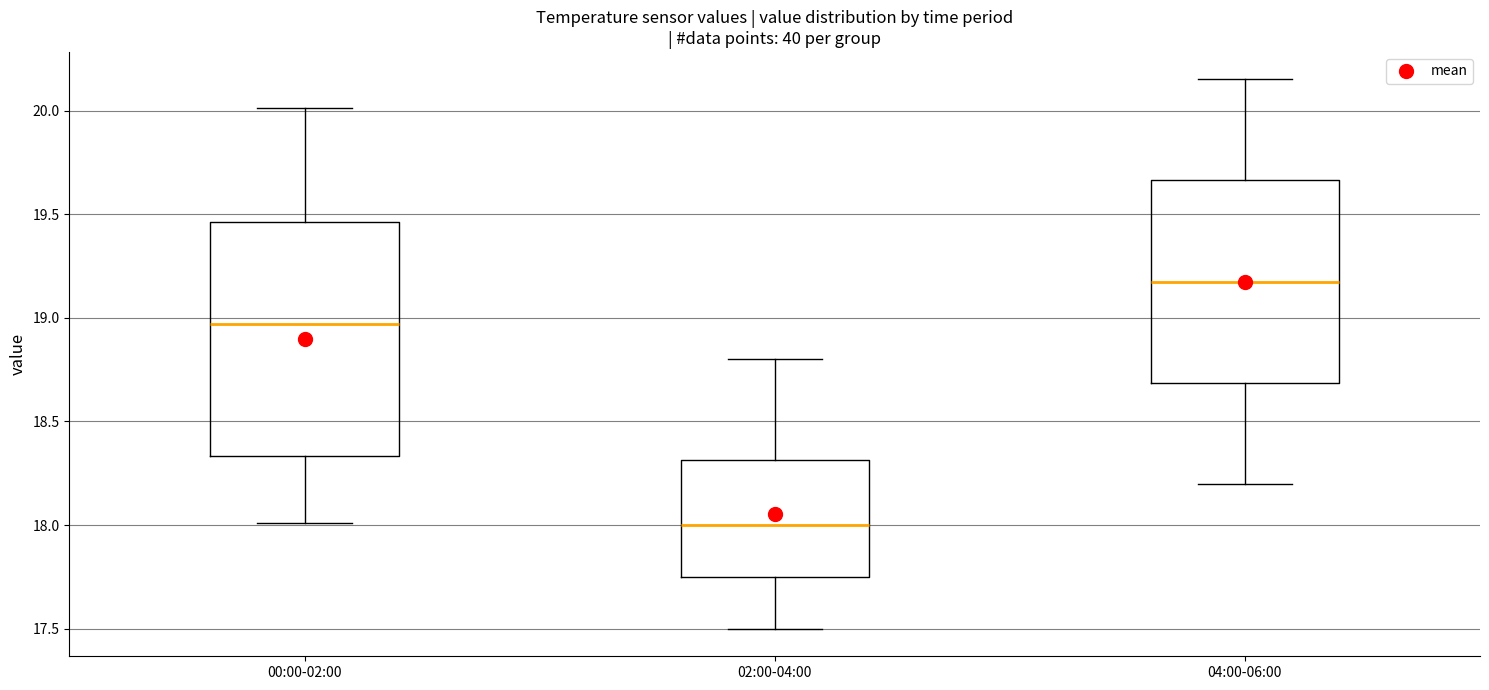

Which box's median line is the lowest?

02:00-04:00